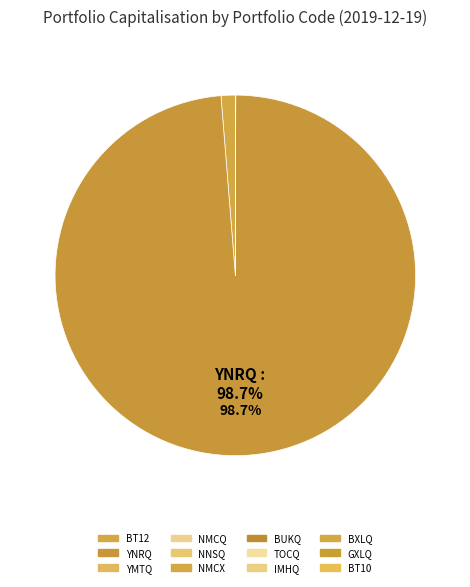

Between GXLQ and YMTQ, which is larger?

YMTQ